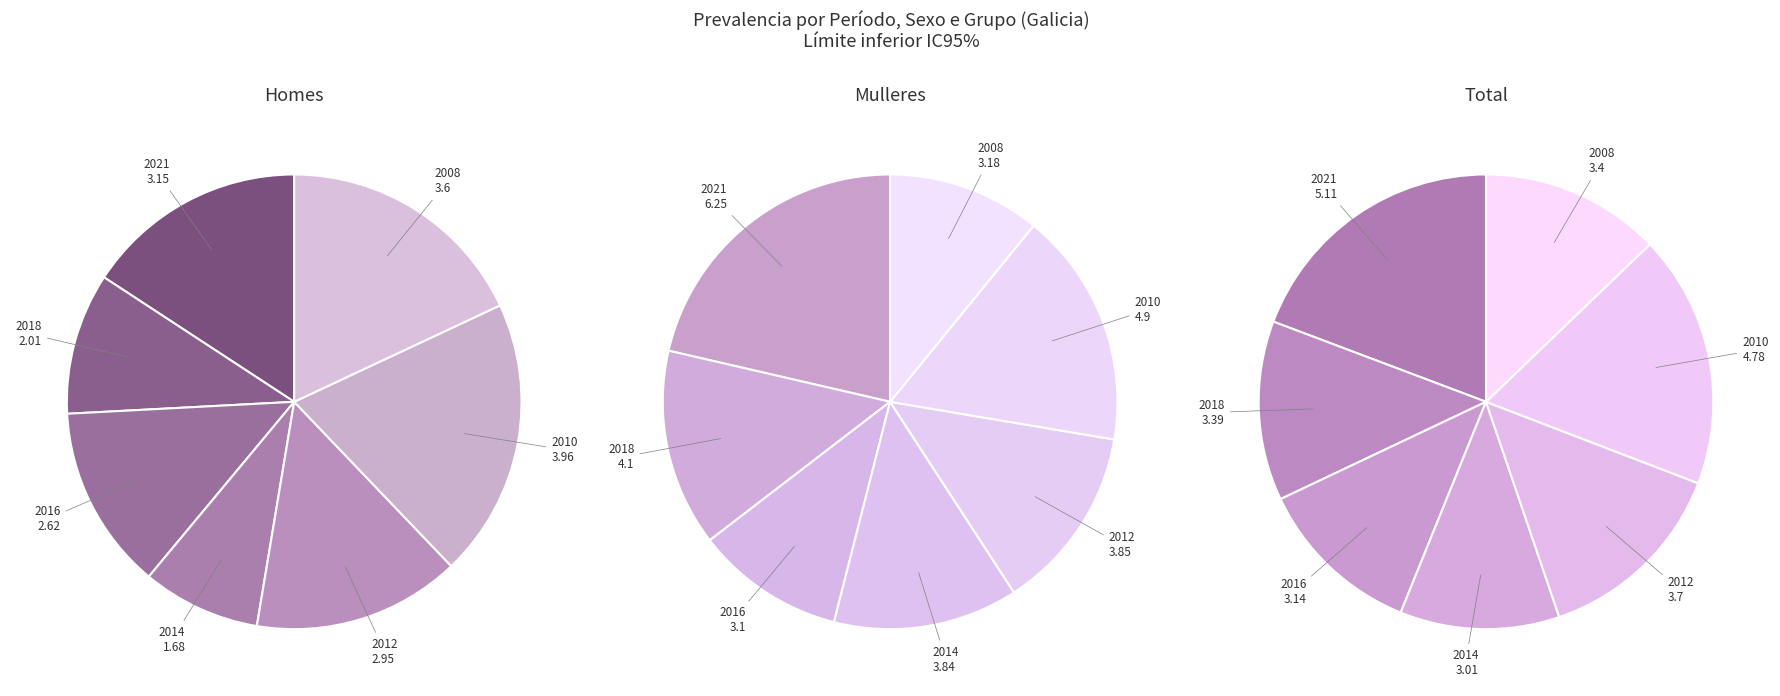

To the nearest percent, what portion does 2010 represent?

20%